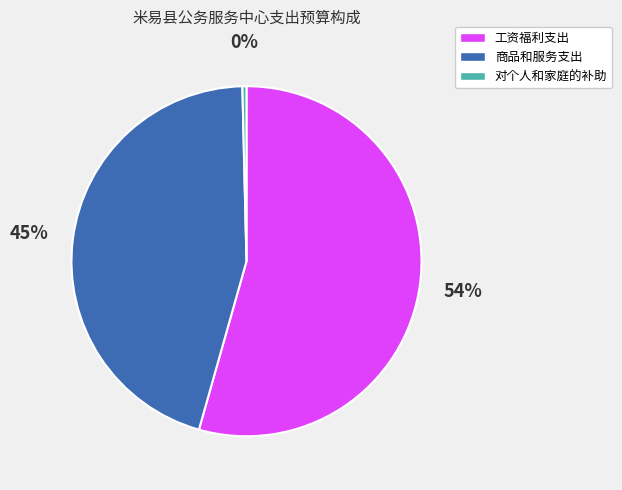

The 工资福利支出 slice represents 69% of the pie. True or false?

False